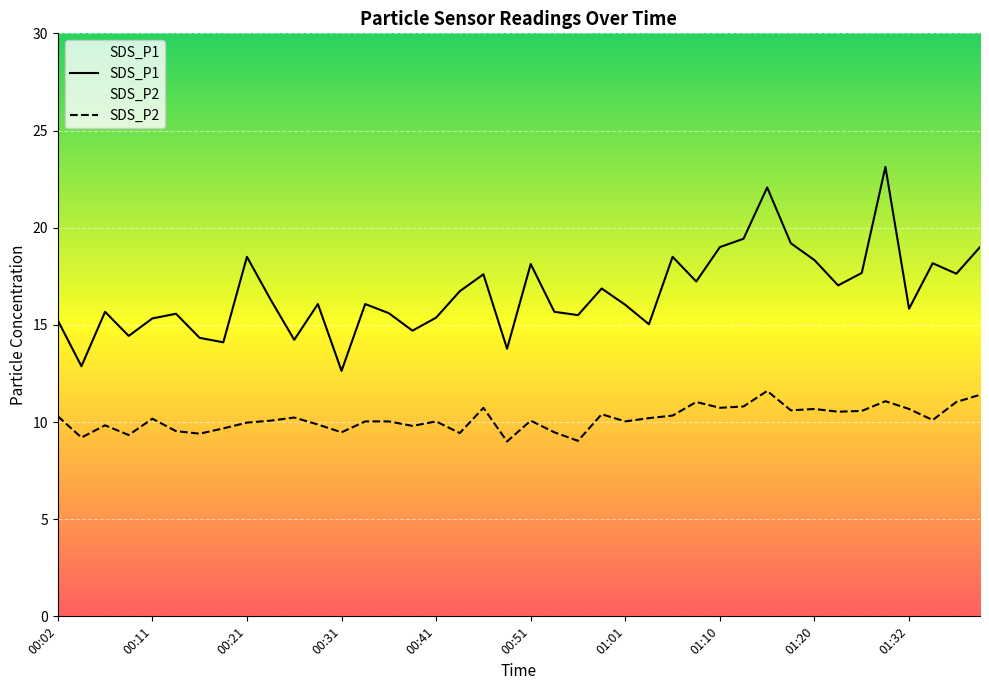

Which series has the largest total across all categories?

SDS_P1